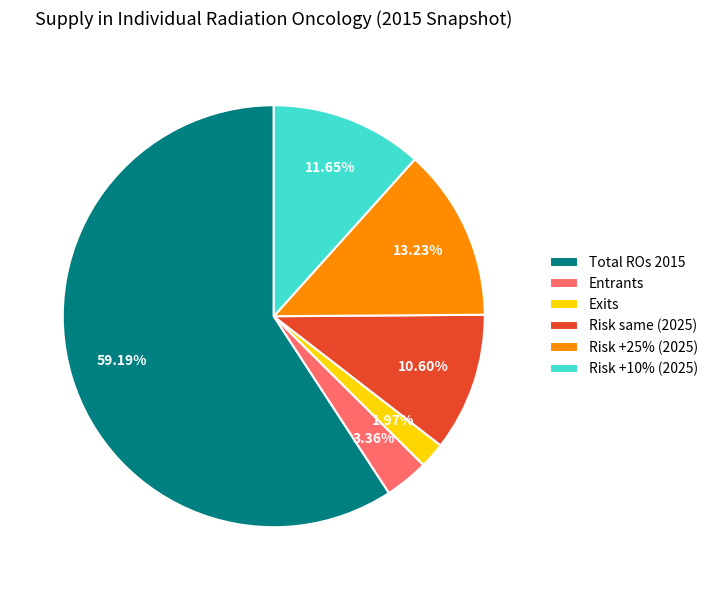

Which slice is the smallest?

Exits